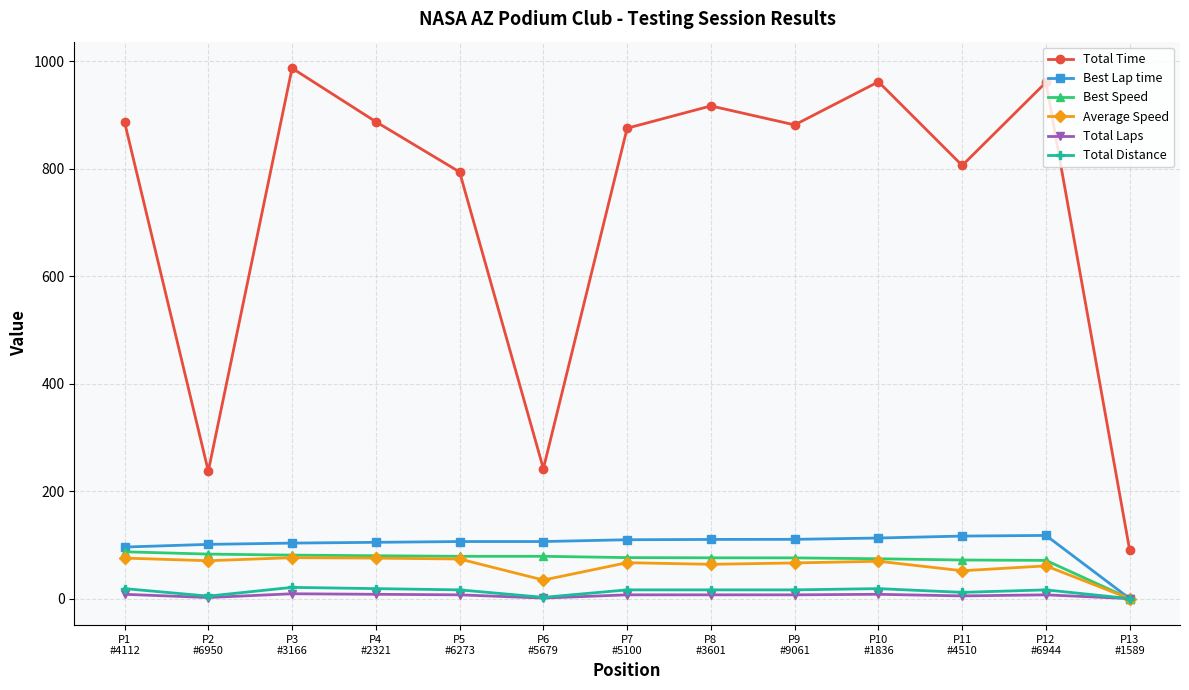

What is the greatest value displayed?

986.7